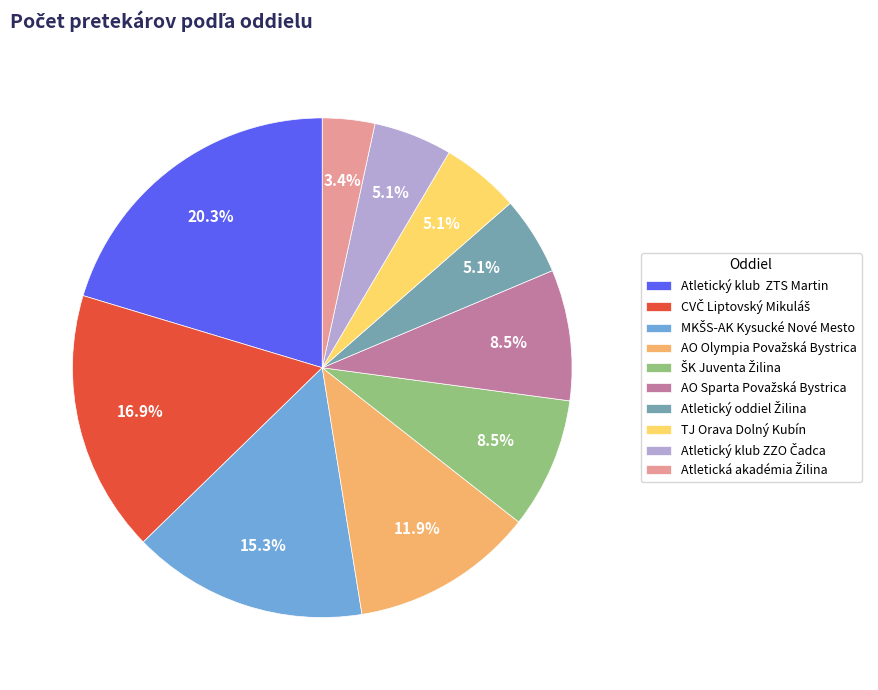

Which slice is the largest?

Atletický klub ZTS Martin